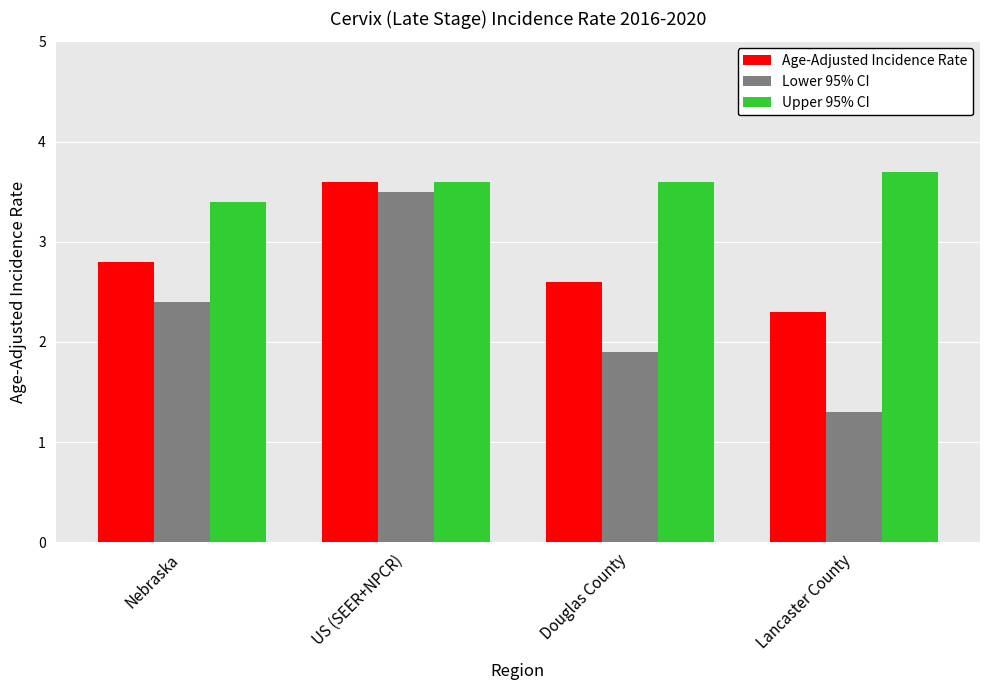

Which series has the largest total across all categories?

Upper 95% CI